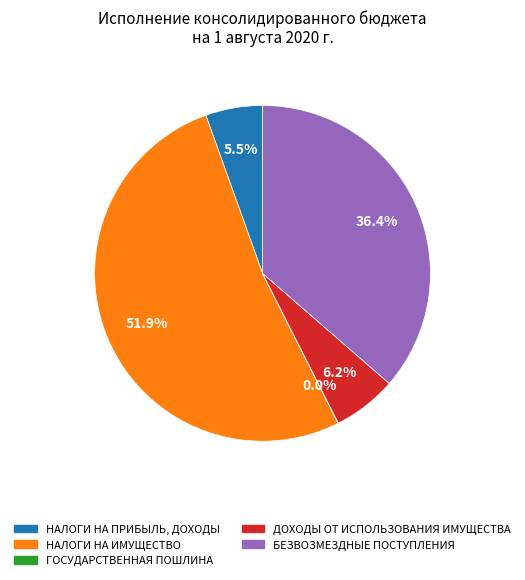

Which has a higher value, НАЛОГИ НА ПРИБЫЛЬ, ДОХОДЫ or ДОХОДЫ ОТ ИСПОЛЬЗОВАНИЯ ИМУЩЕСТВА?

ДОХОДЫ ОТ ИСПОЛЬЗОВАНИЯ ИМУЩЕСТВА